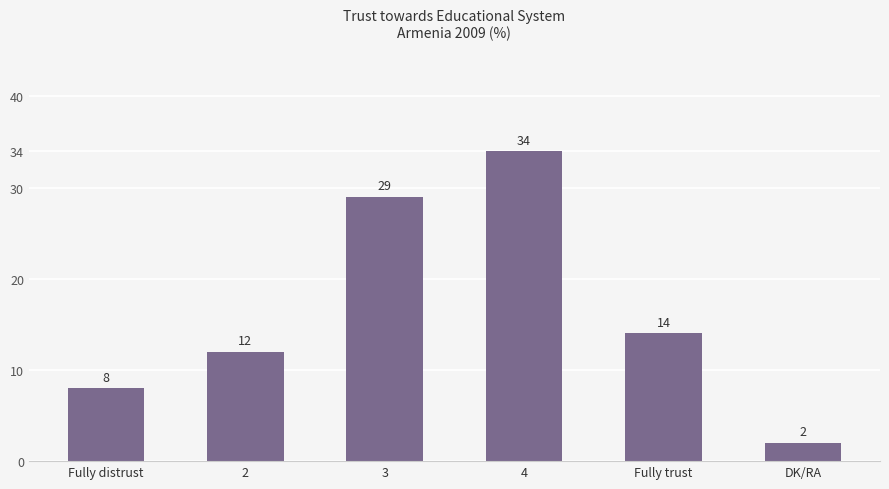

The value at 2 is 7. True or false?

False